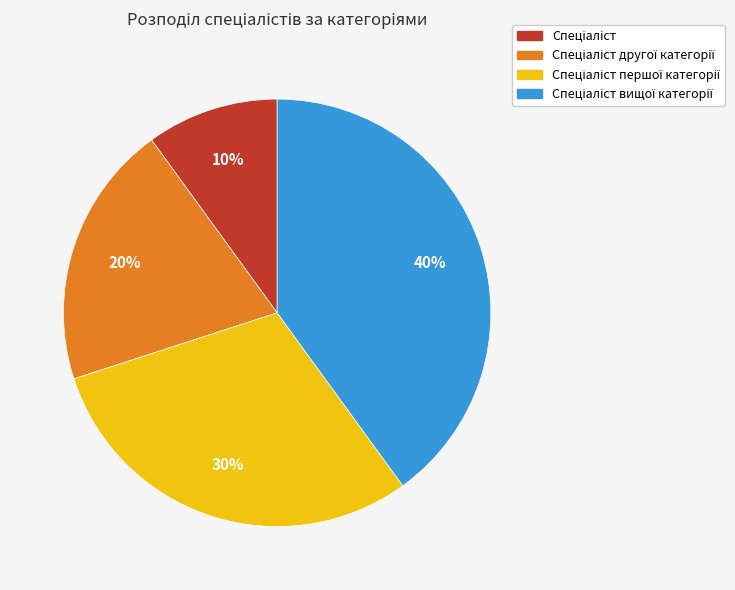

Is there any slice that represents more than half of the pie?

No